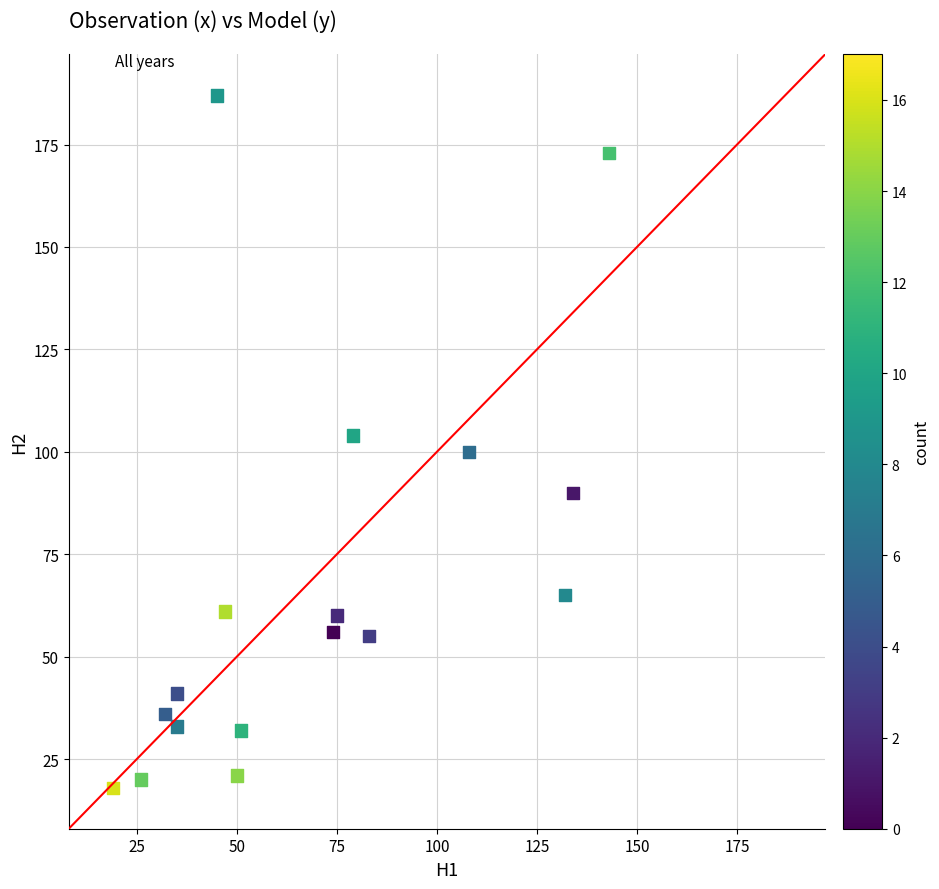

What is the range of Y values (max minus min)?

169